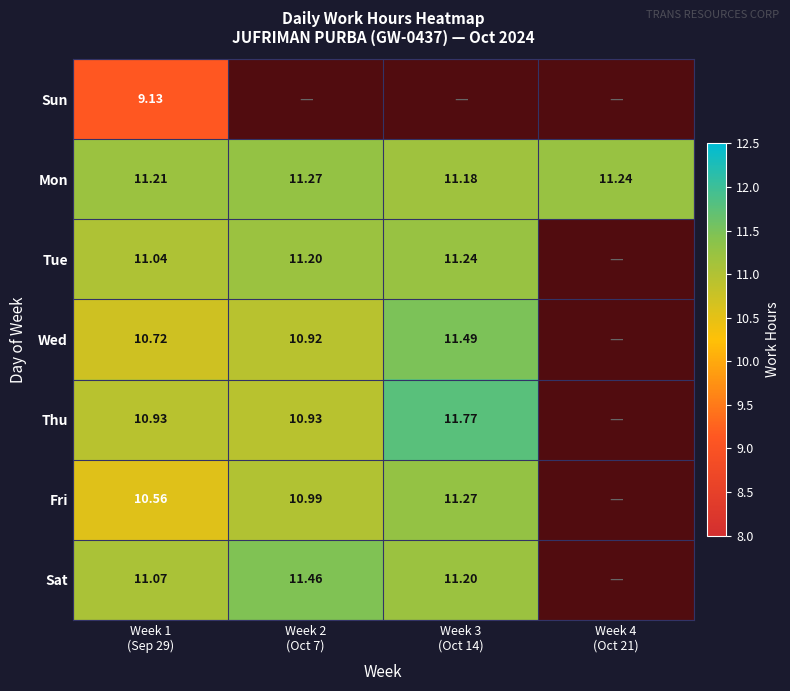

Between Week 2 (Oct 7) and Week 4 (Oct 21), which is larger?

Week 2 (Oct 7)